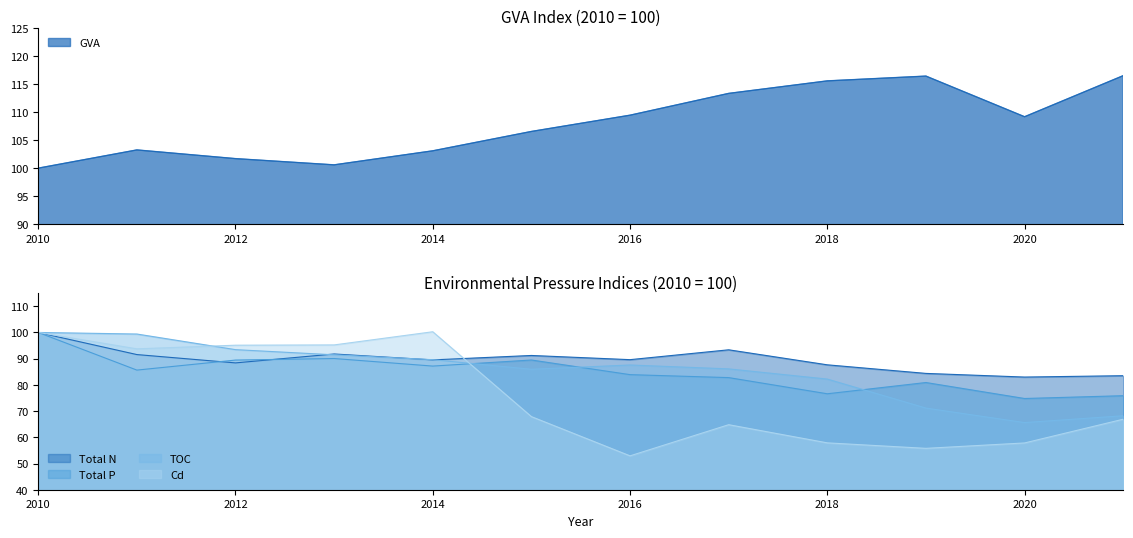

True or false: Cd has a value of 57.9 at 2018.

True